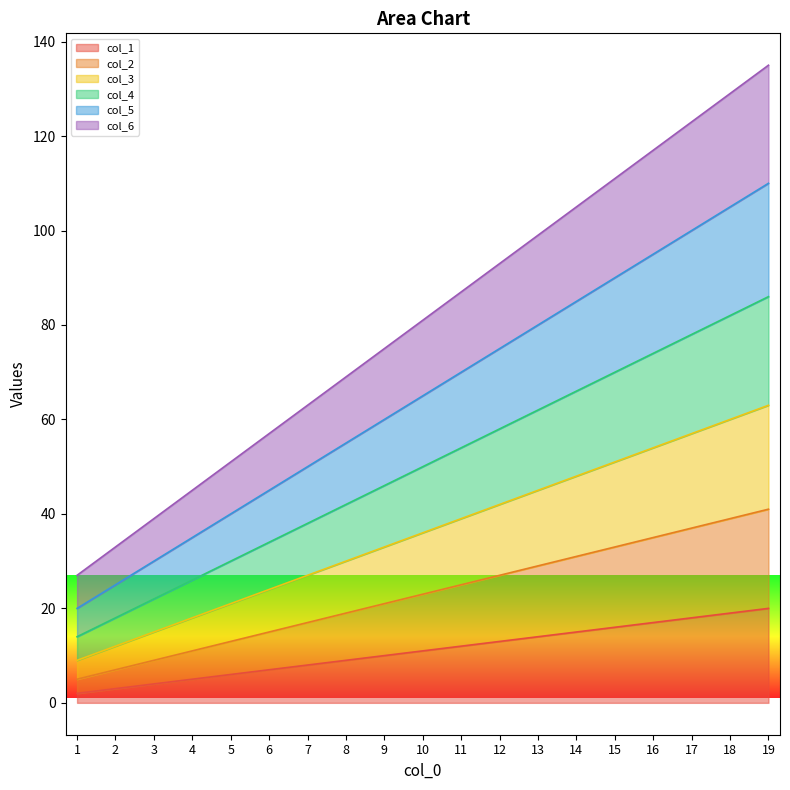

Which series has the largest total across all categories?

col_6